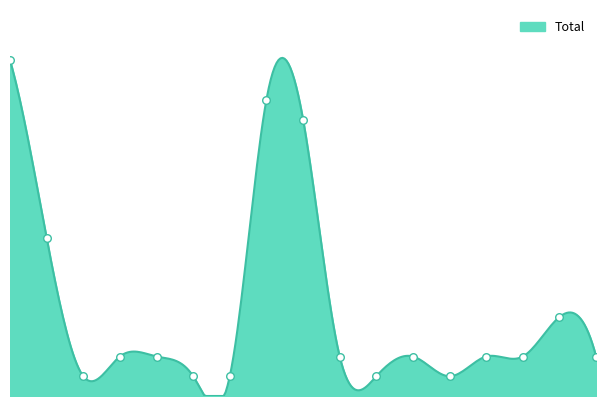

Which has a higher value, Portugal or Bulgarie?

Portugal